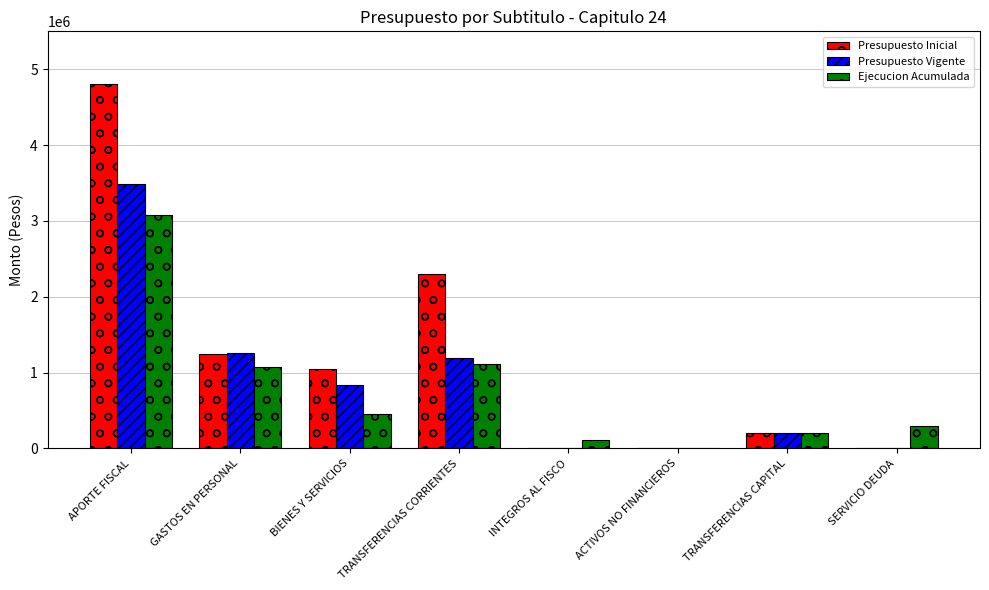

What is the sum of the Presupuesto Vigente values at TRANSFERENCIAS CAPITAL and GASTOS EN PERSONAL?

1463367